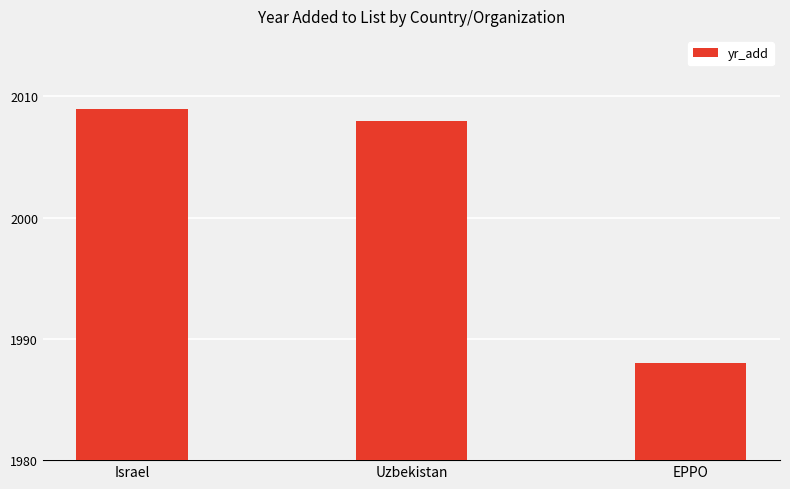

Are the bars horizontal?

No